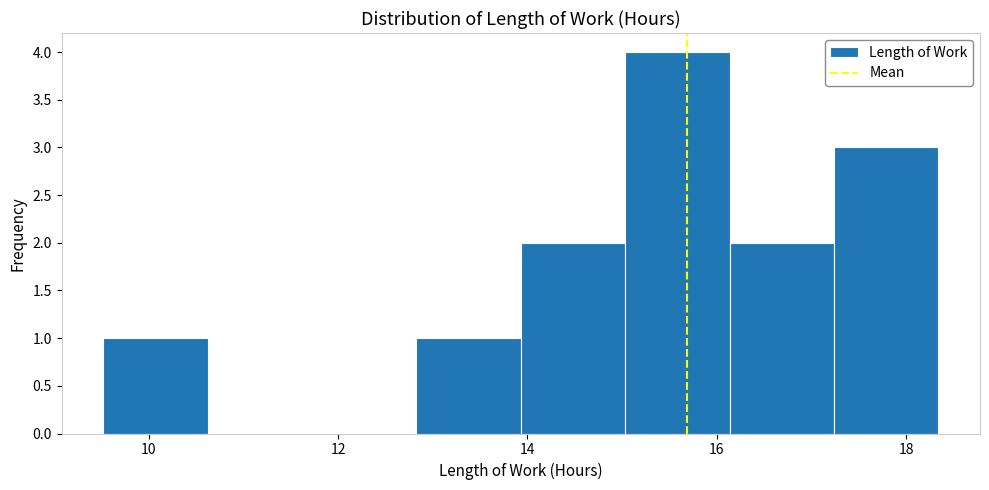

Over which range of the x-axis is the bar tallest?

15.0 to 16.2